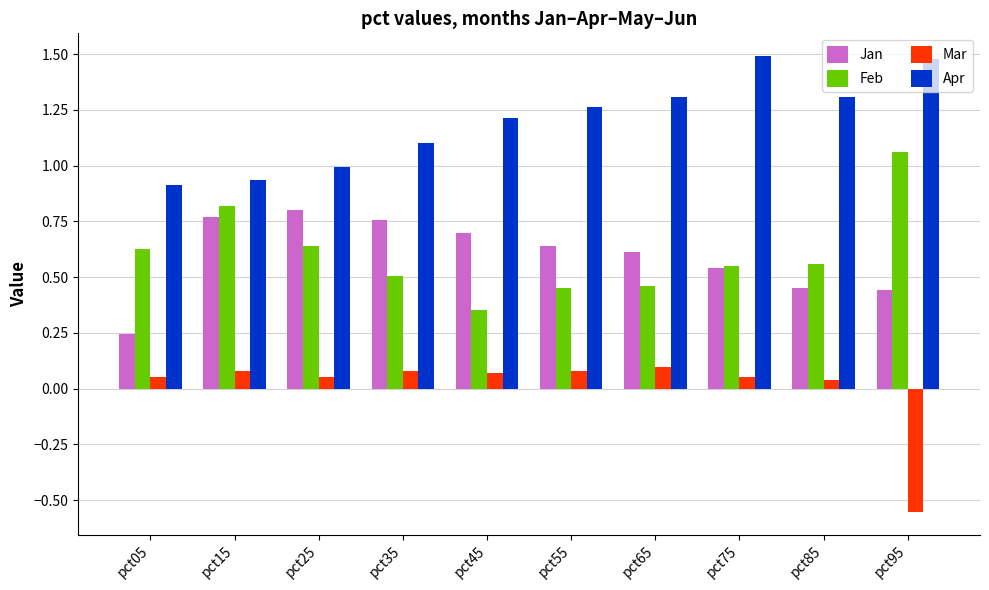

Rank the series at pct35 from highest to lowest value.

Apr, Jan, Feb, Mar